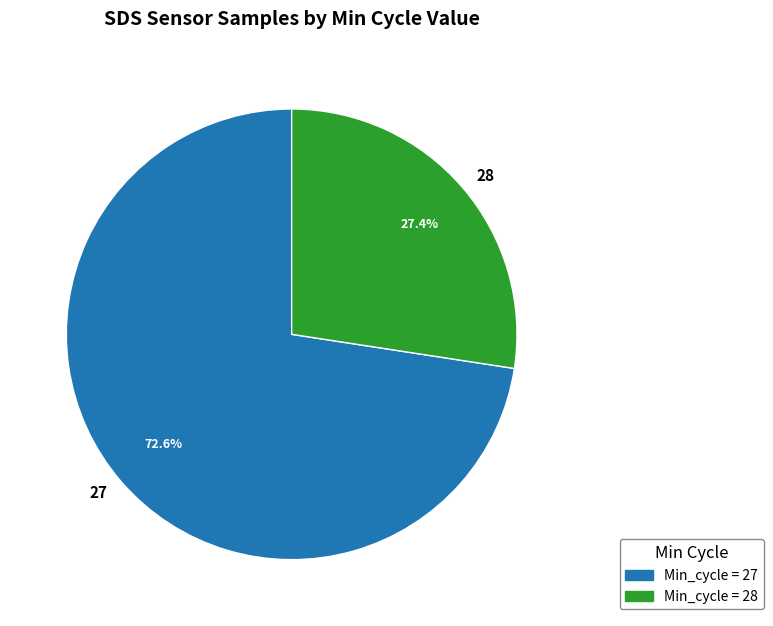

Count the number of slices in the pie.

2